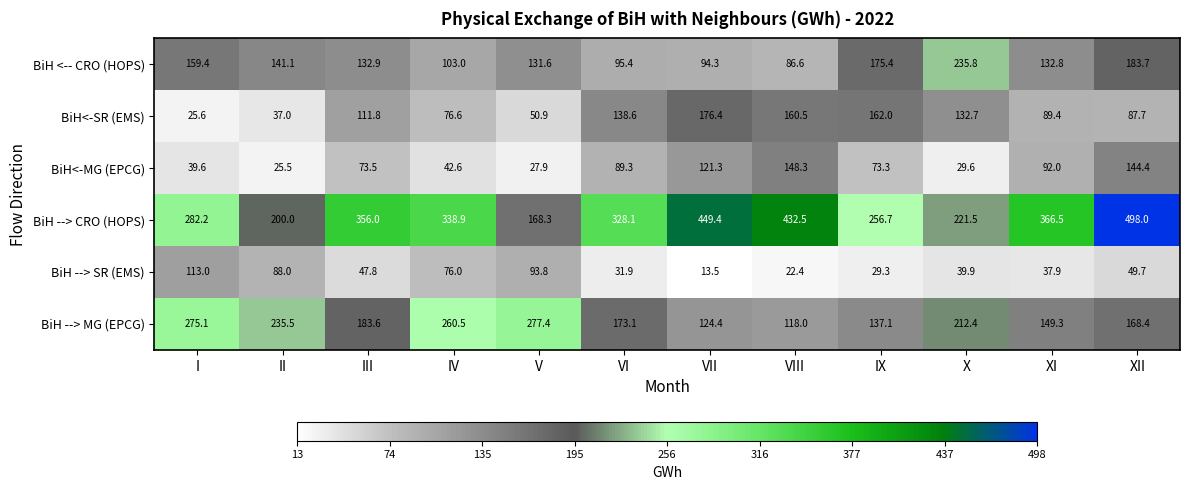

Which category has the lowest value across all series?

VII